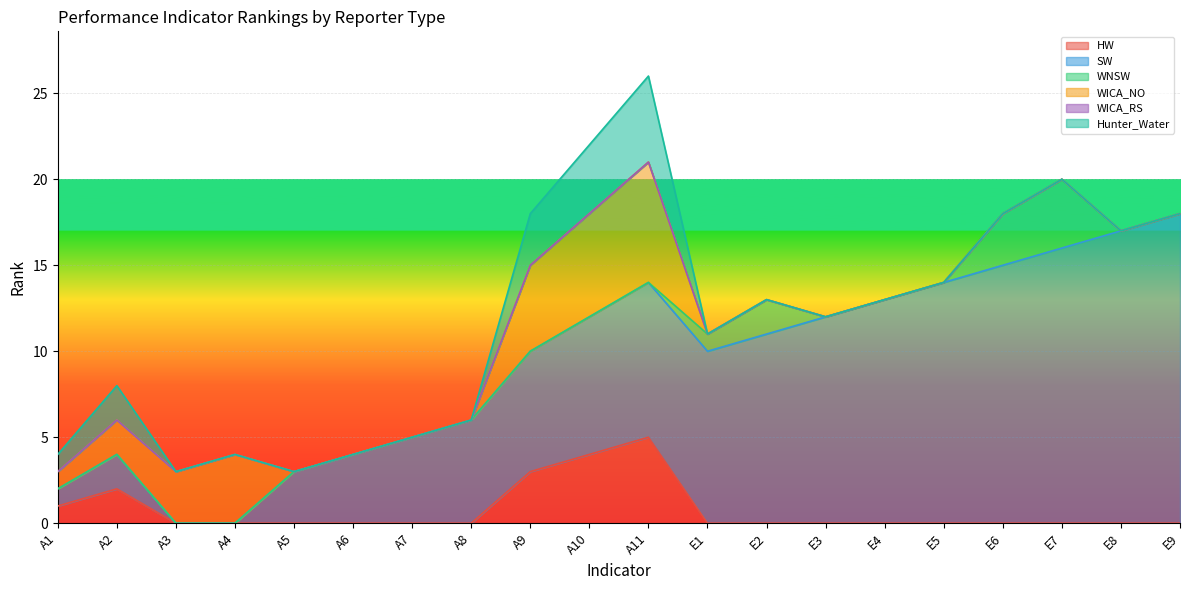

True or false: Hunter_Water and HW intersect in this chart.

False